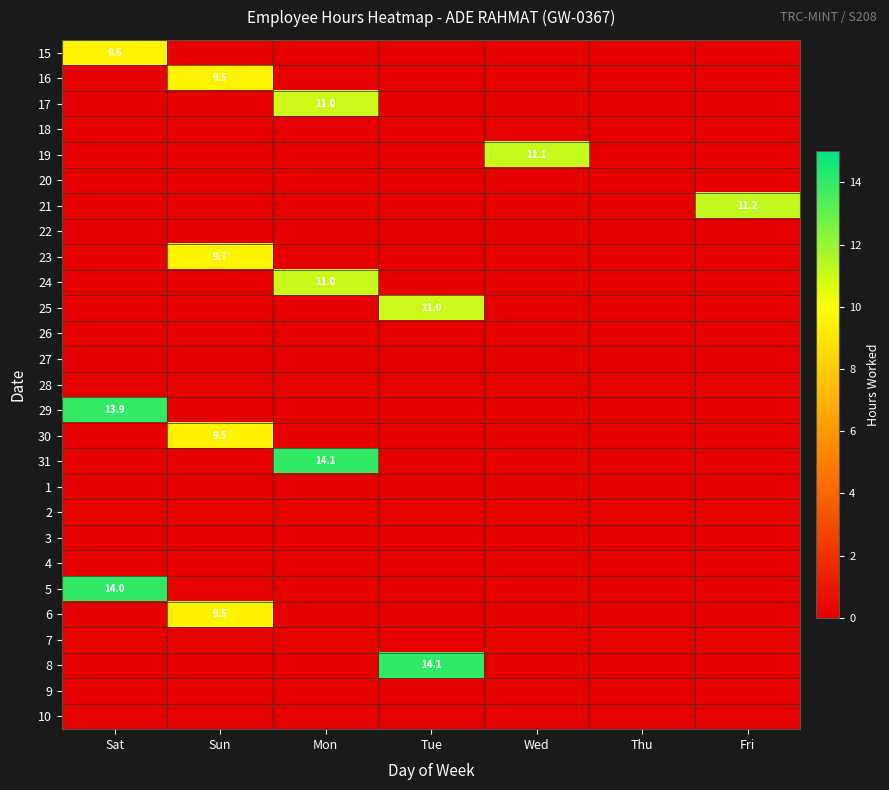

Is it true that 30 equals 2.1 at Sun?

False